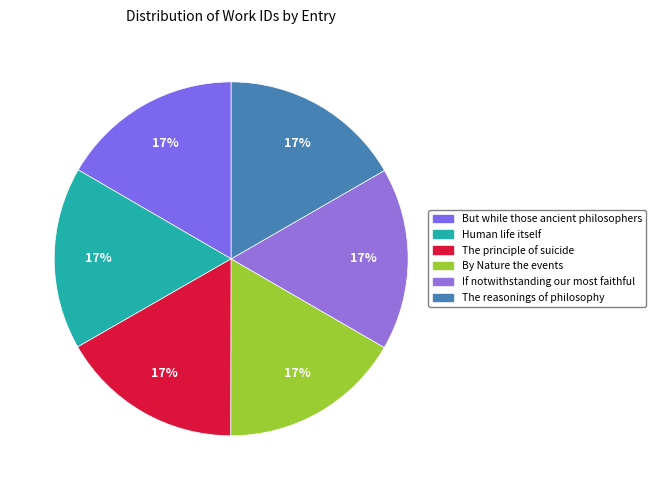

What is the ratio of the value at By Nature the events to the value at The principle of suicide?

1.0